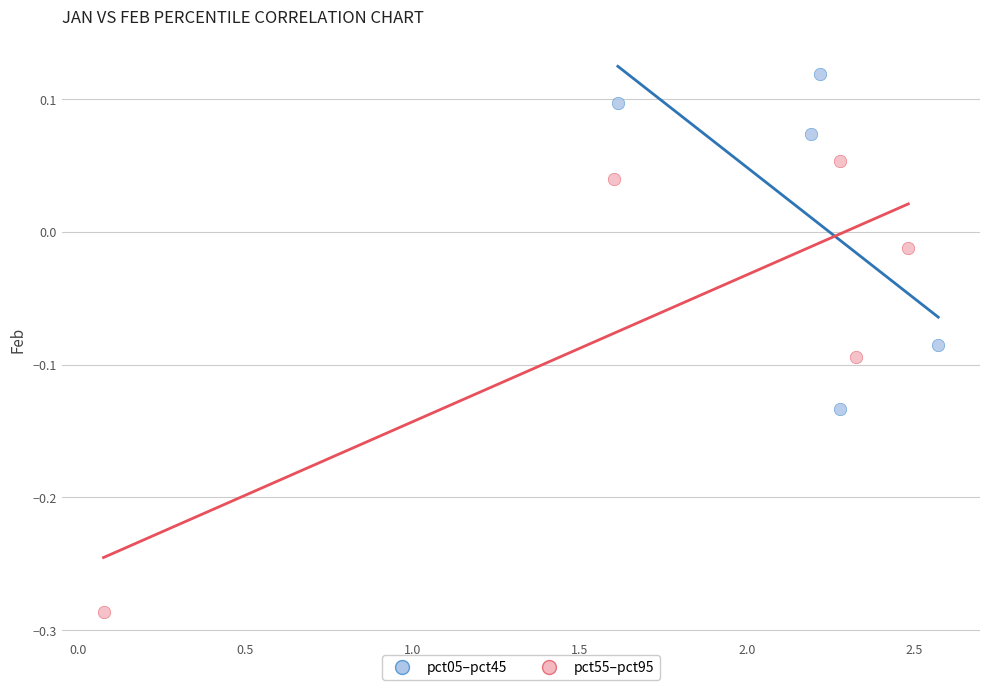

What are all the series names shown in the legend?

pct05–pct45, pct55–pct95